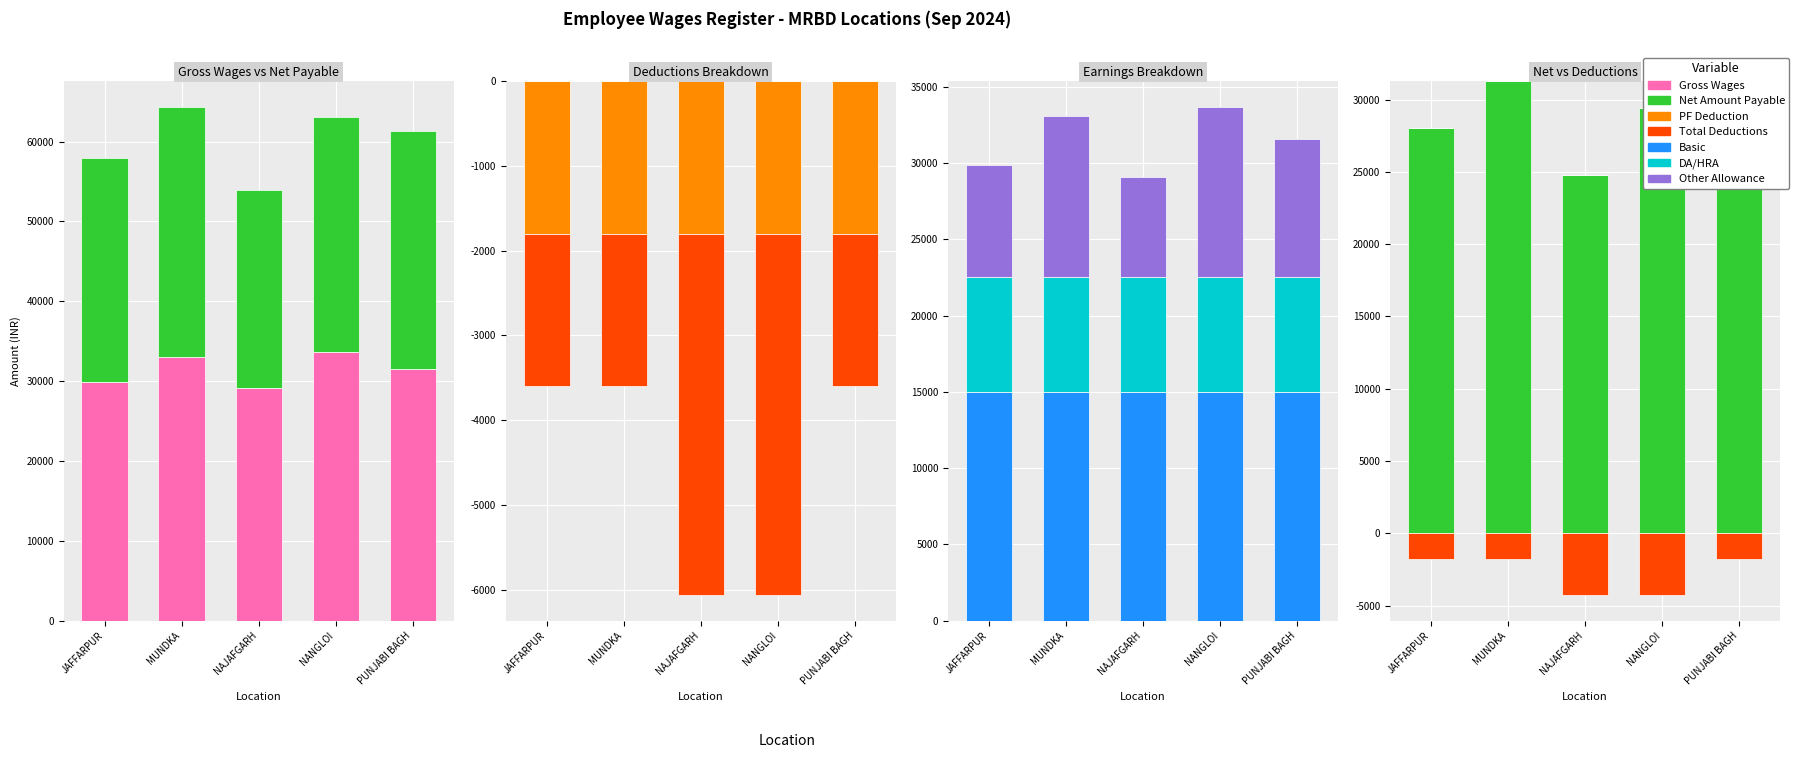

Which category has the highest value across all series?

NANGLOI